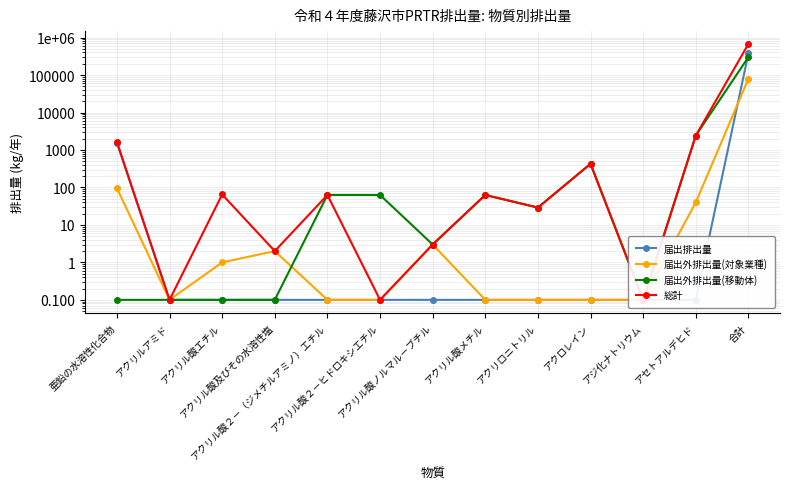

What is the average value of the 届出外排出量(移動体) series?

23422.1